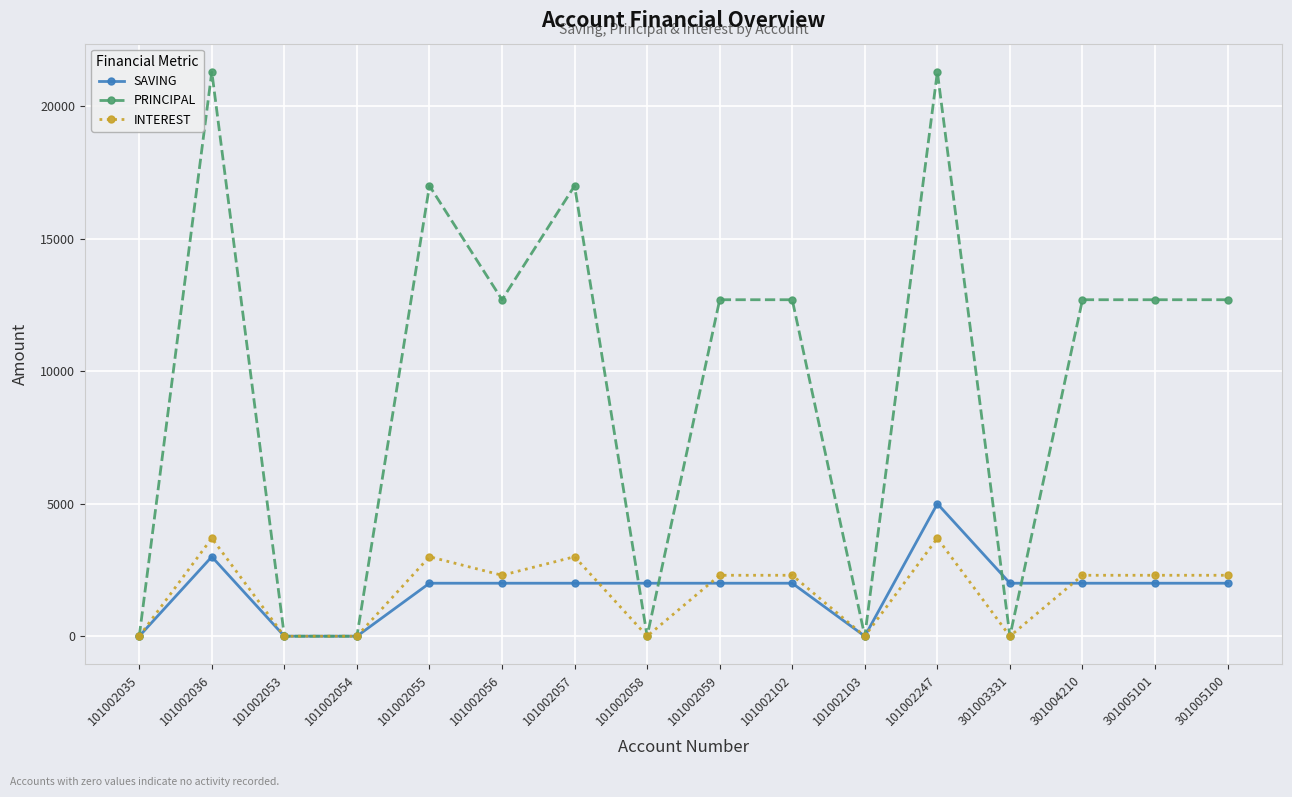

Count the number of data series in this chart.

3